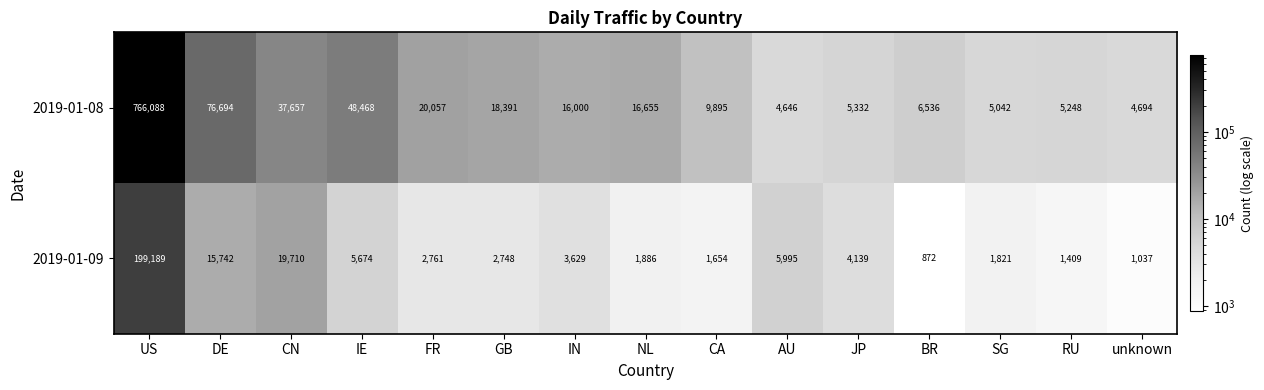

What is the spread (max minus min) of values at CN?

17947